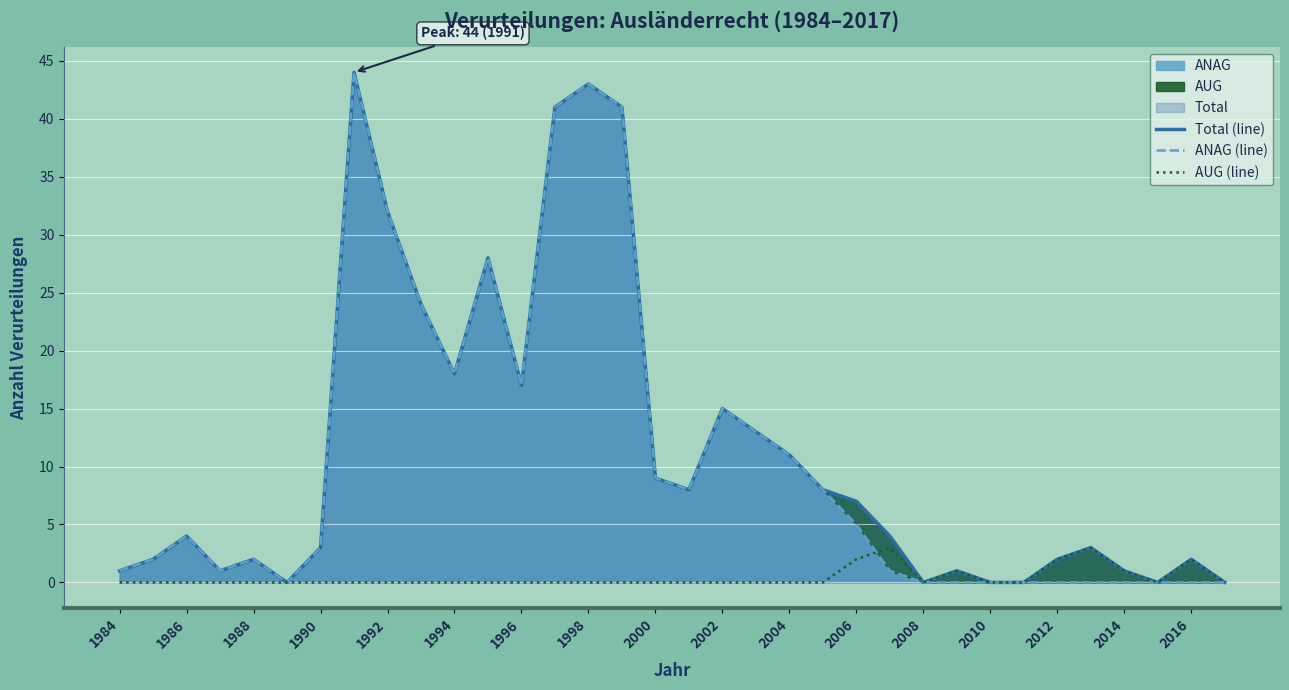

Count the number of data series in this chart.

3